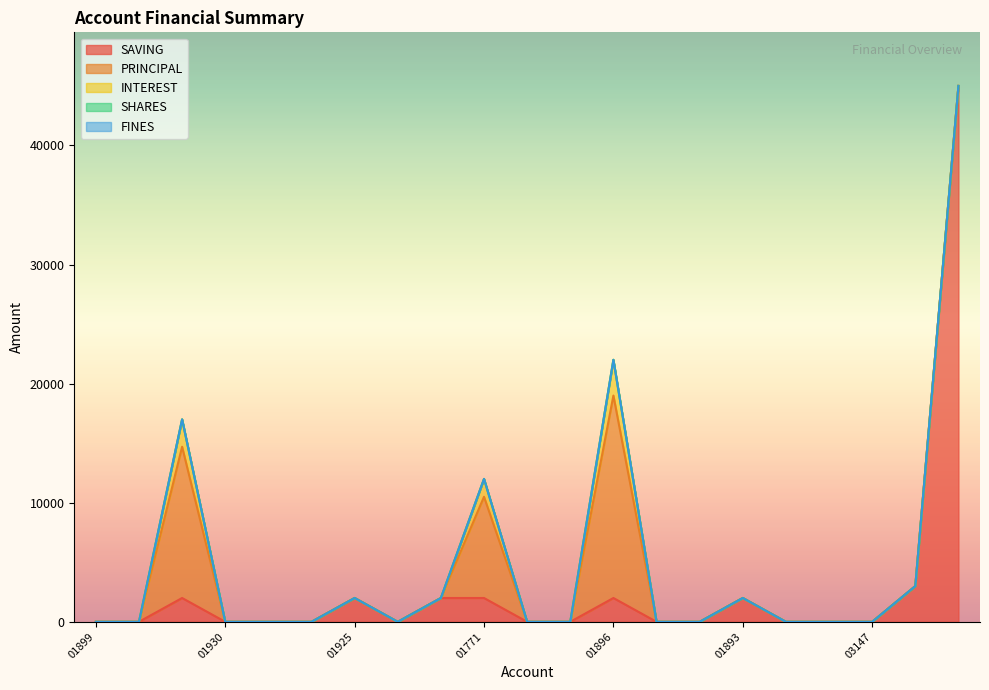

Reading left to right, transcribe all the data shown in this chart.

SAVING: 0	0	2000	0	0	0	2000	0	2000	2000	0	0	2000	0	0	2000	0	0	0	3000	45000
PRINCIPAL: 0	0	12700	0	0	0	0	0	0	8500	0	0	17000	0	0	0	0	0	0	0	0
INTEREST: 0	0	2300	0	0	0	0	0	0	1500	0	0	3000	0	0	0	0	0	0	0	0
SHARES: 0	0	0	0	0	0	0	0	0	0	0	0	0	0	0	0	0	0	0	0	0
FINES: 0	0	0	0	0	0	0	0	0	0	0	0	0	0	0	0	0	0	0	0	0